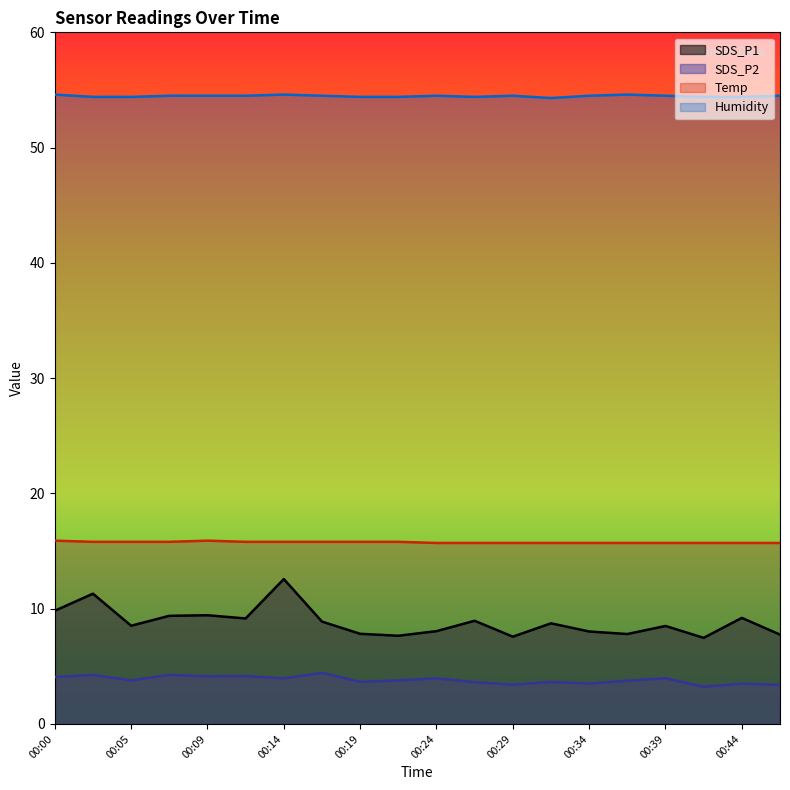

List the labels in order of SDS_P1 value, smallest first.

00:41, 00:29, 00:22, 00:46, 00:36, 00:19, 00:34, 00:24, 00:39, 00:05, 00:31, 00:17, 00:27, 00:12, 00:44, 00:07, 00:09, 00:00, 00:02, 00:14